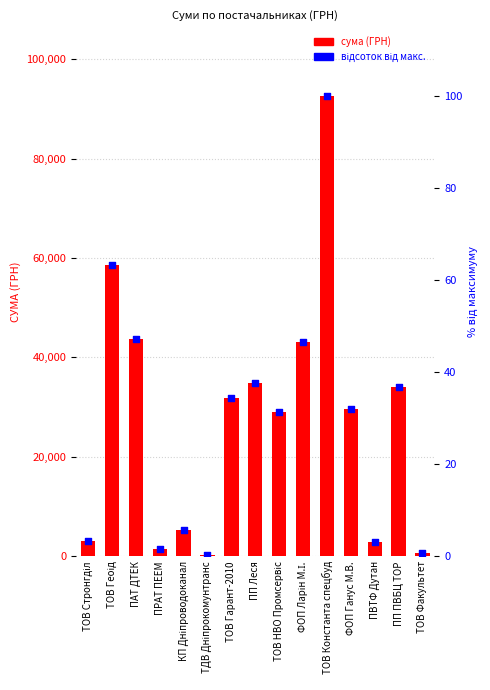

Which series contains the highest Y value?

СУМА (ГРН)